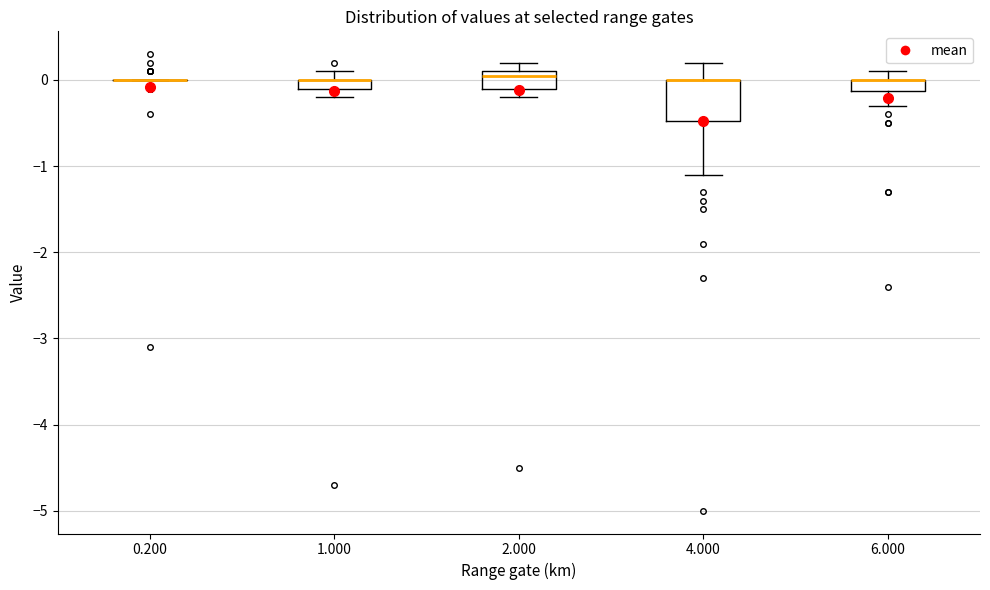

Where is the lower edge of the box at x = 2.000 on the y-axis? The values are not printed on the chart, so give them approximately, as read against the axis.

-0.1